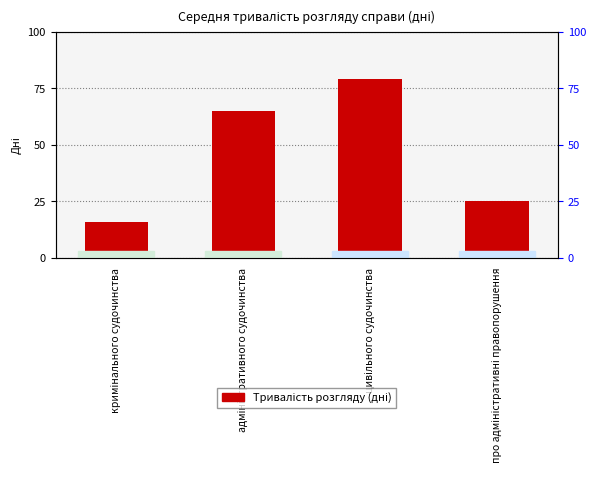

Reading left to right, what are all the values shown in this chart?

16	65	79	25